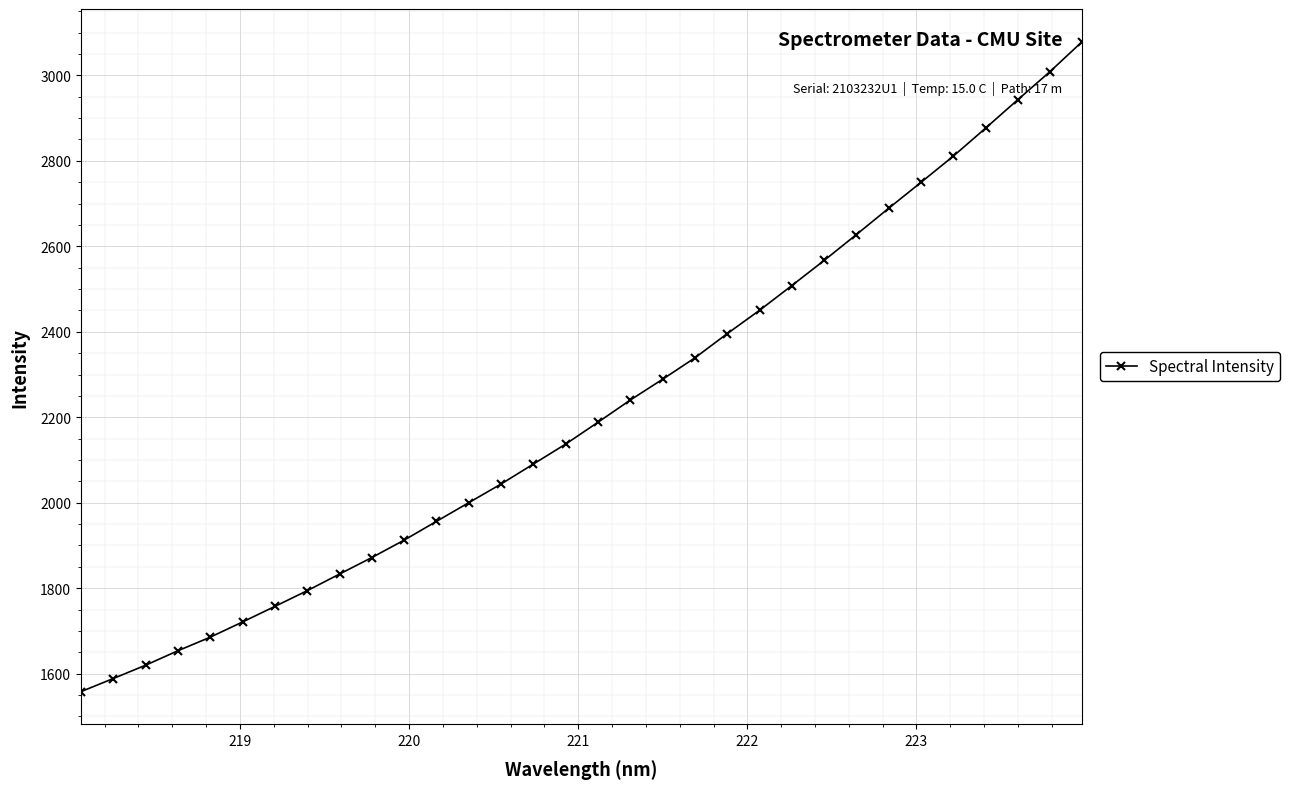

How many lines are shown in the chart?

1